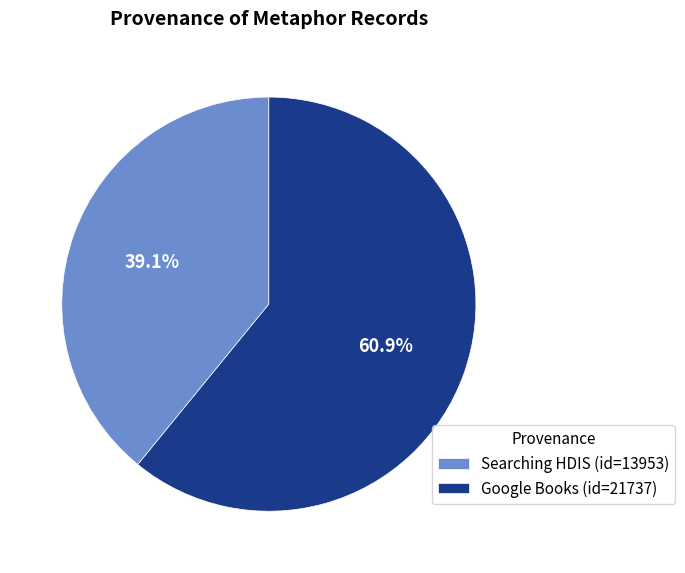

To the nearest percent, what percentage of the pie is Searching HDIS?

39%